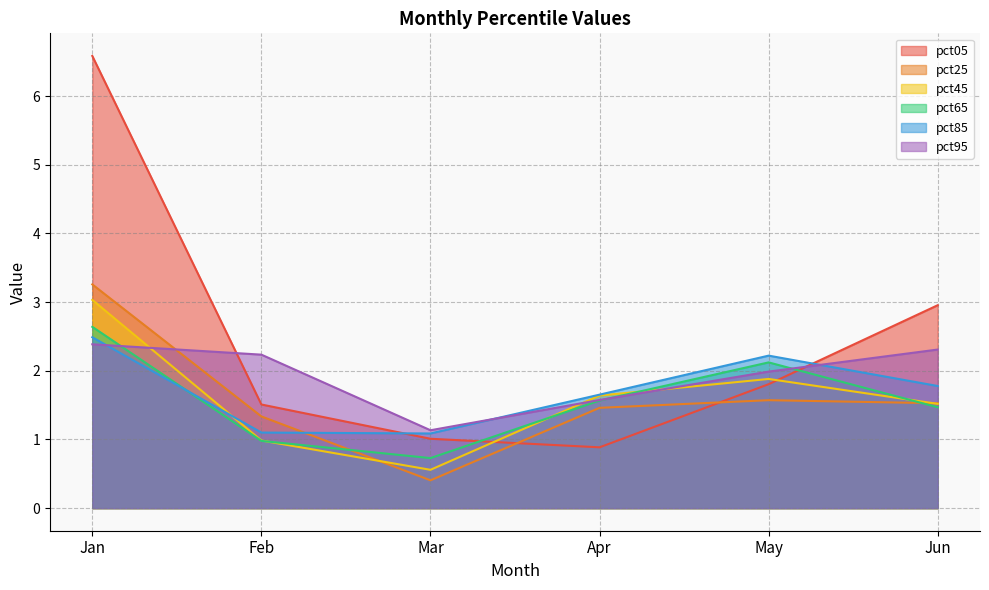

At which category is the sum across all series the highest?

Jan